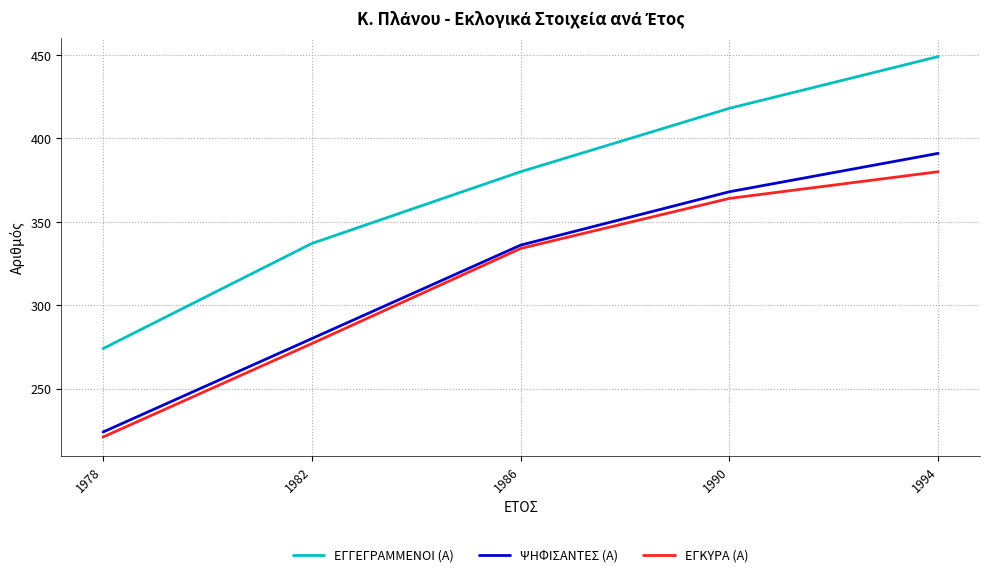

Where is ΕΓΚΥΡΑ (Α) nearest to the value 300?

1982